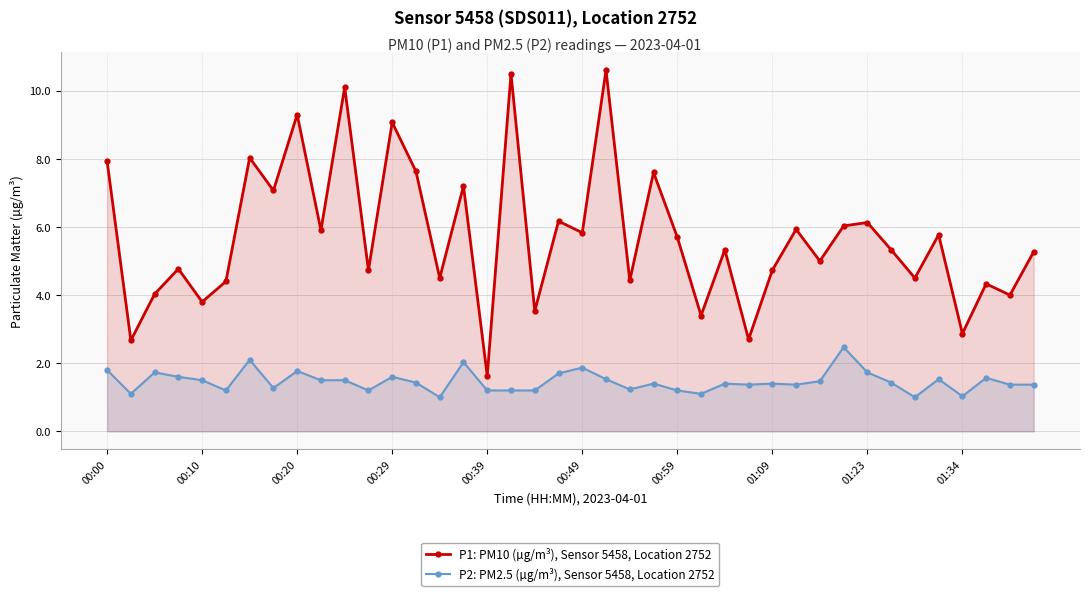

Which series has the largest total across all categories?

P1: PM10 (µg/m³), Sensor 5458, Location 2752